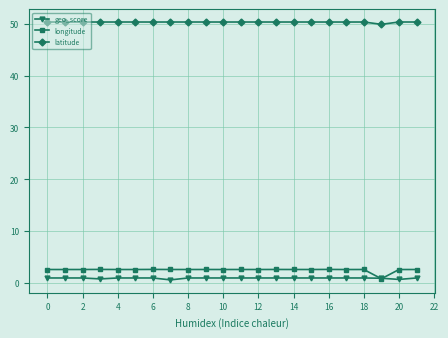

True or false: latitude and geo_score cross at least once.

False